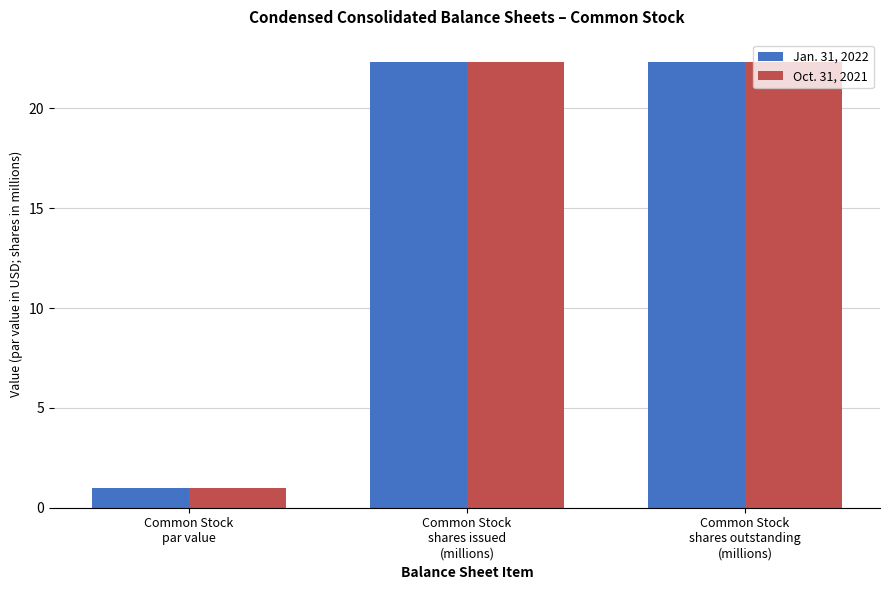

What is the smallest value displayed?

1.0